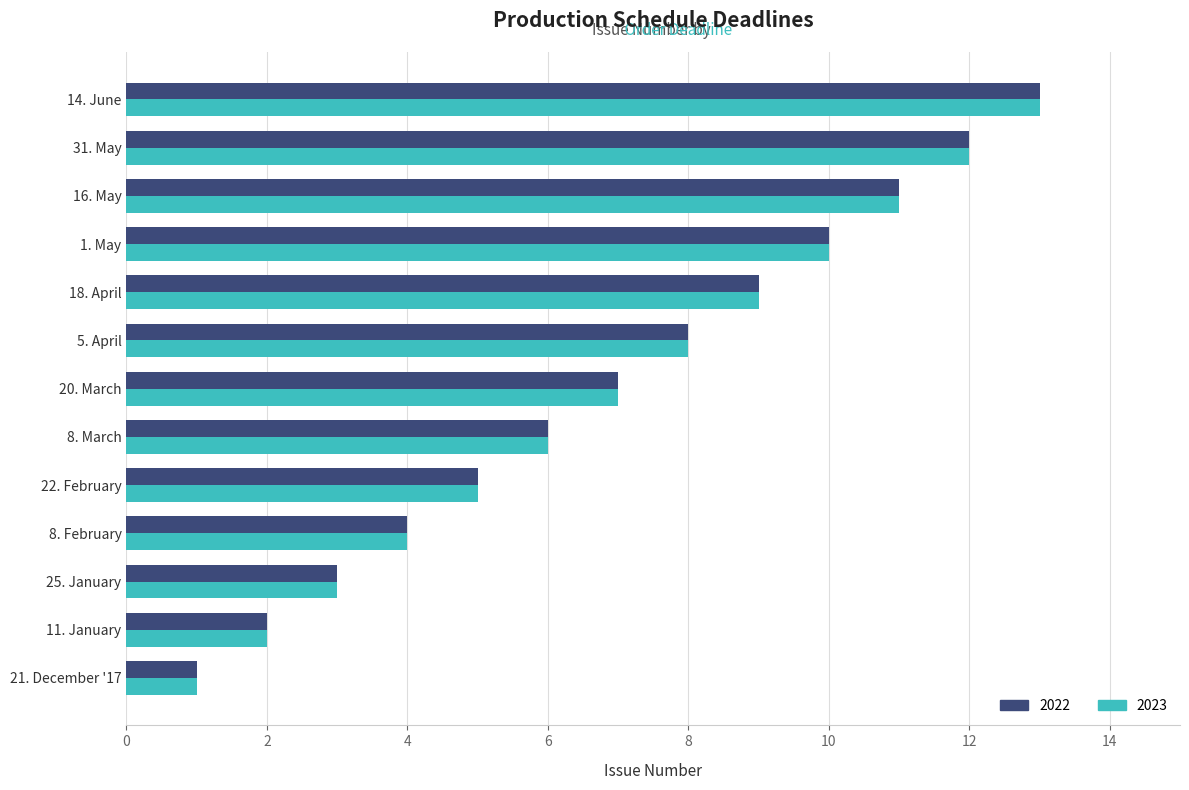

How many data points in 2023 are less than 7?

6